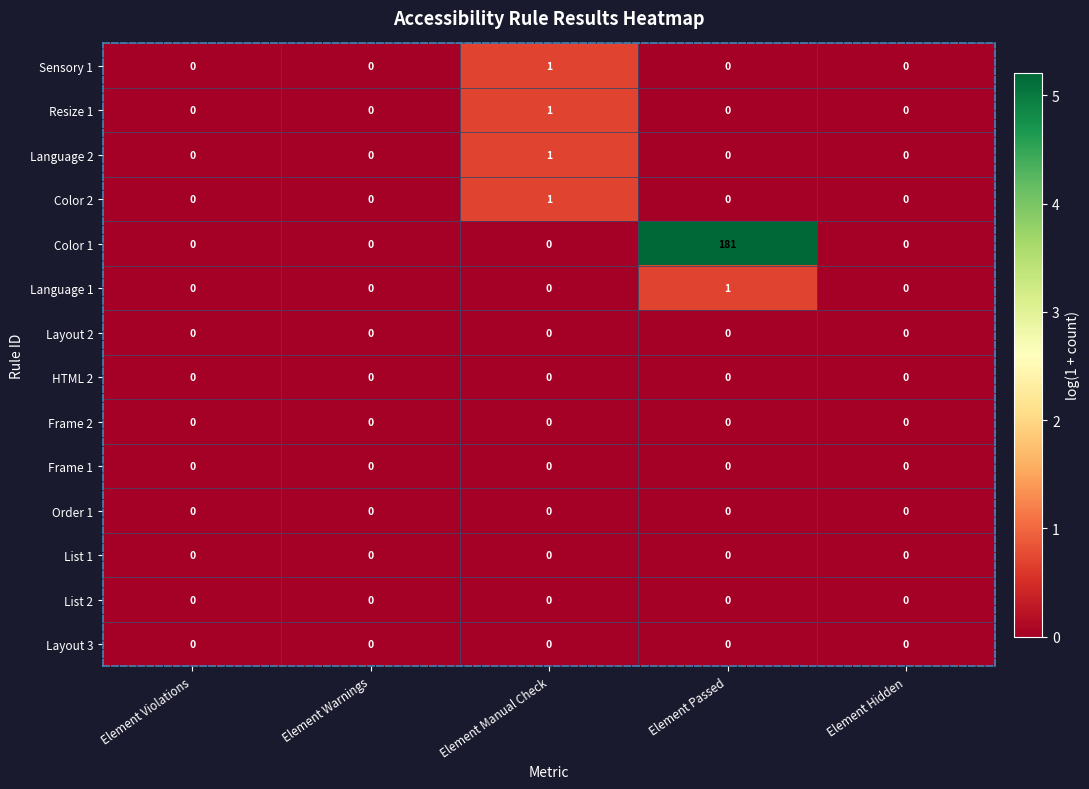

At which category is the sum across all series the highest?

Element Passed